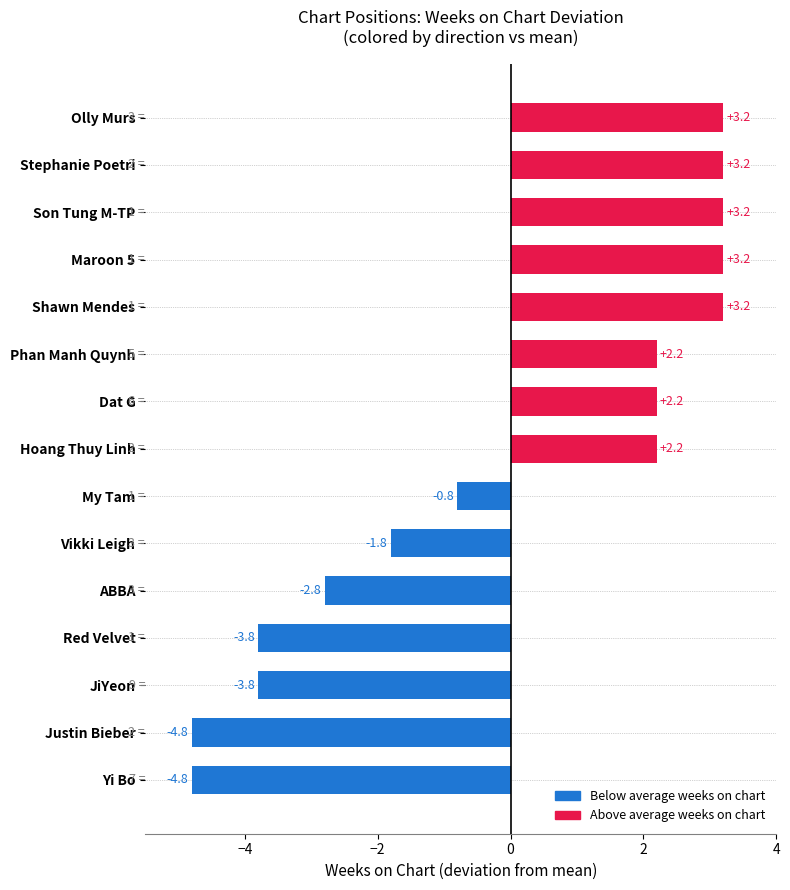

What is the greatest value displayed?

3.2